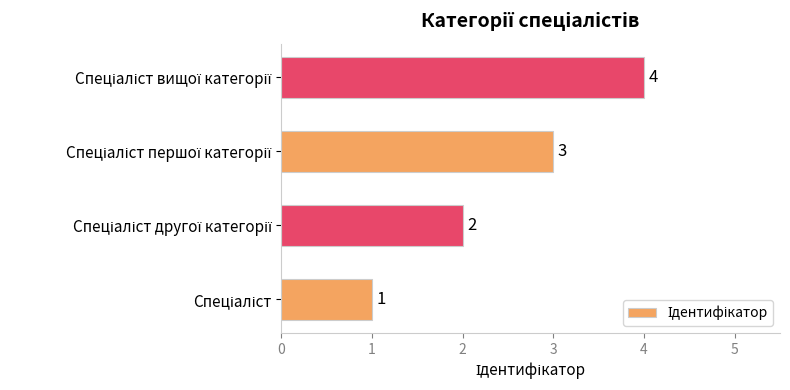

What is the sum of all values?

10